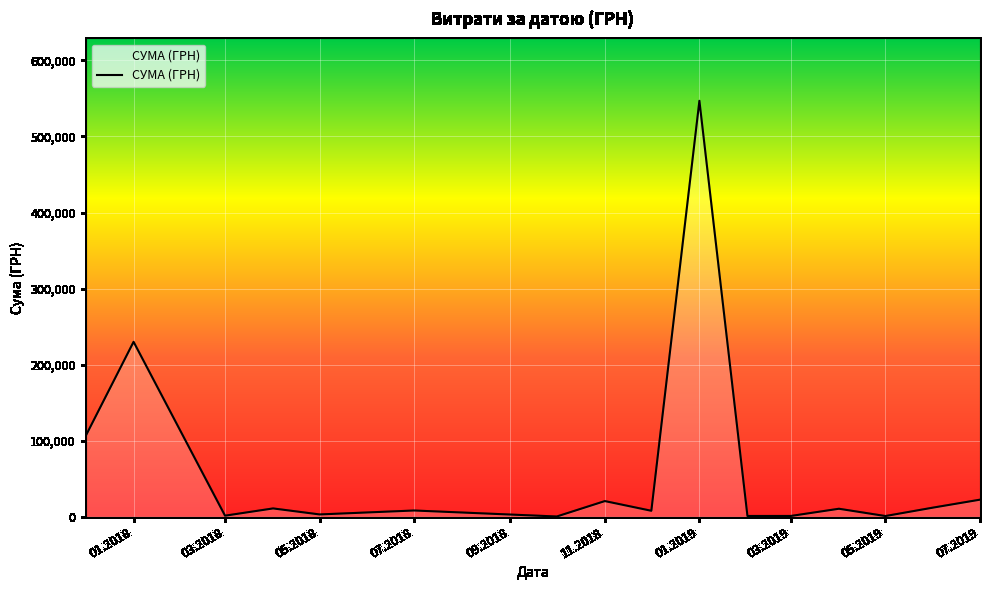

What is the maximum value shown in the chart?

546929.7